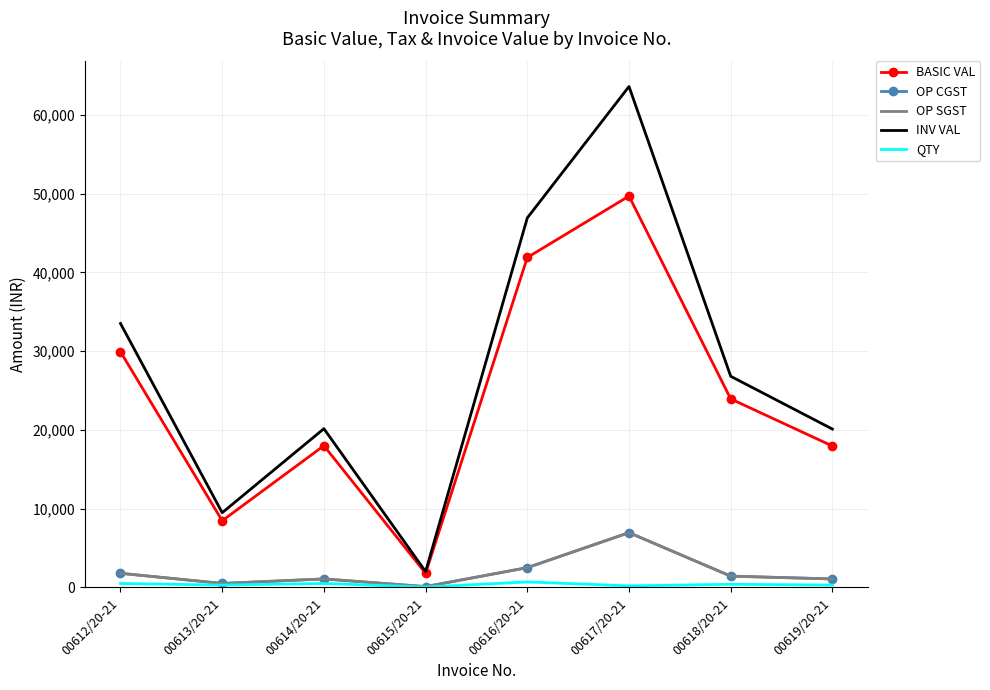

True or false: OP CGST and INV VAL intersect in this chart.

False